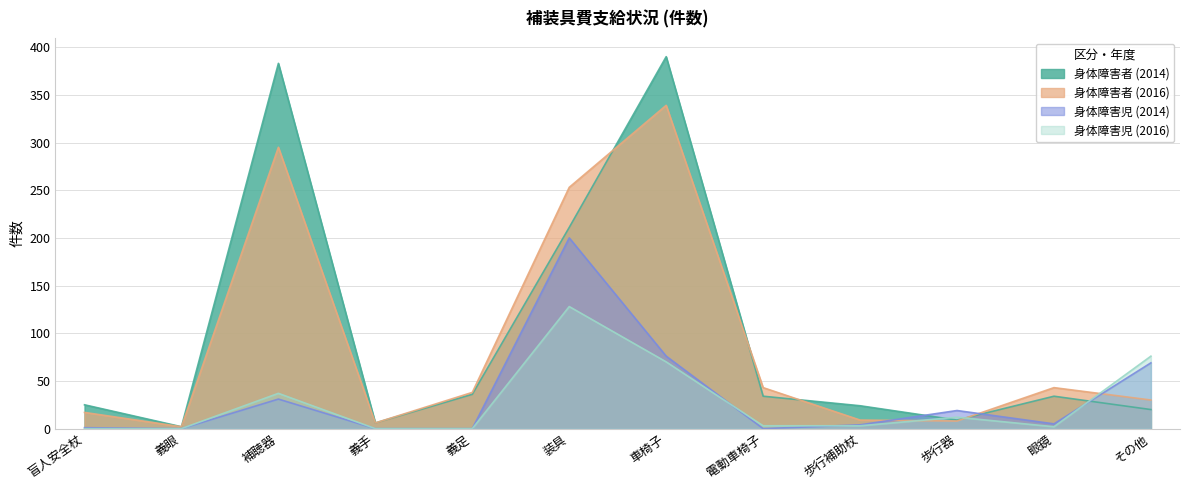

What is the sum of the 身体障害者 (2016) values at その他 and 歩行器?

38